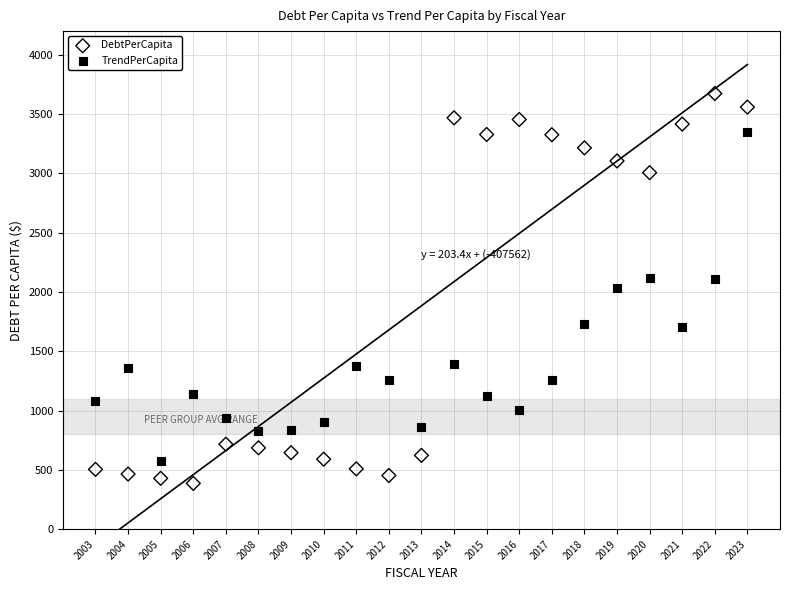

Across all data points, what is the range of Y values (max minus min)?

3287.5